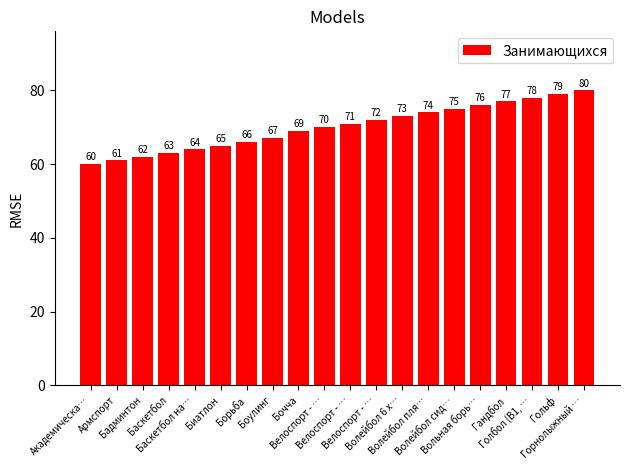

How many bars are there in total?

20